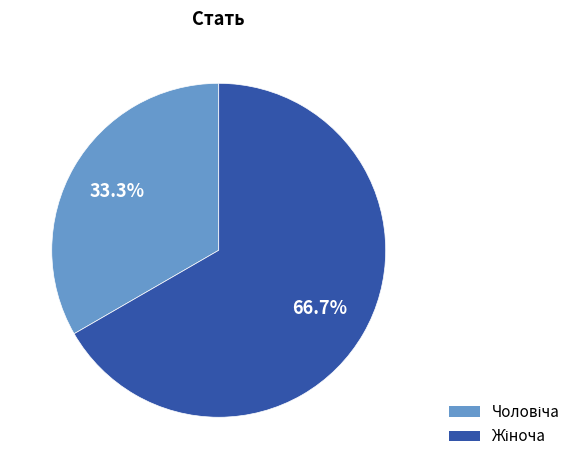

Does any single category account for the majority?

Yes